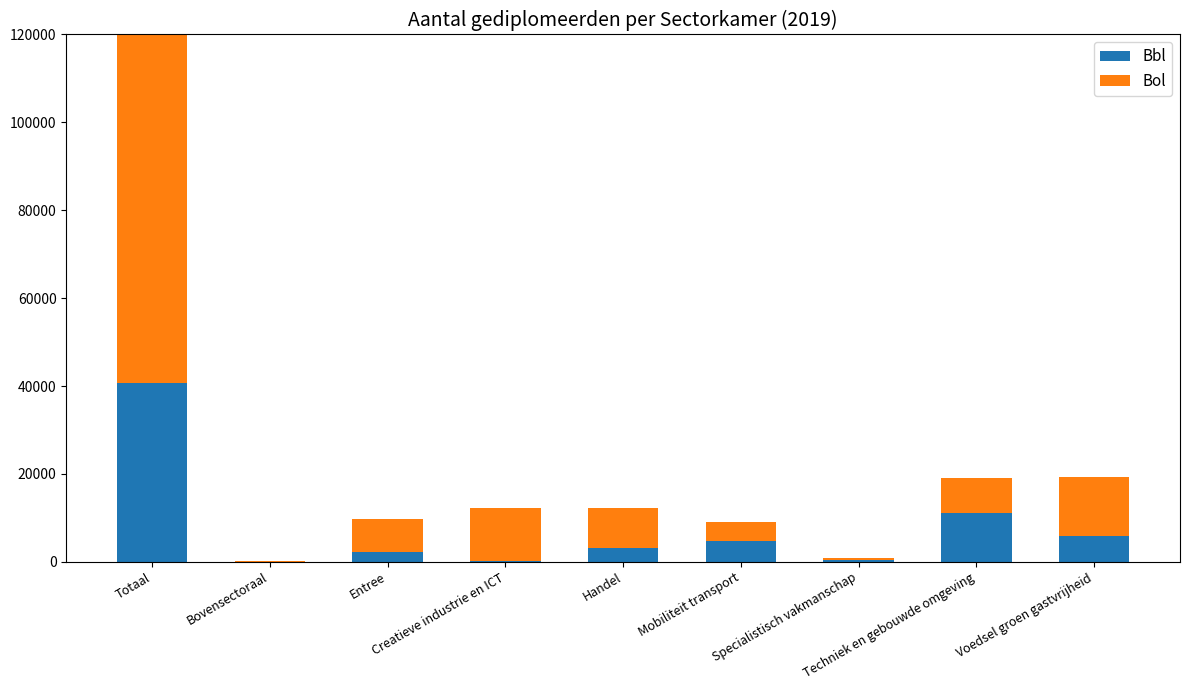

What is the difference between the maximum and second lowest values in the Bbl series?

40336